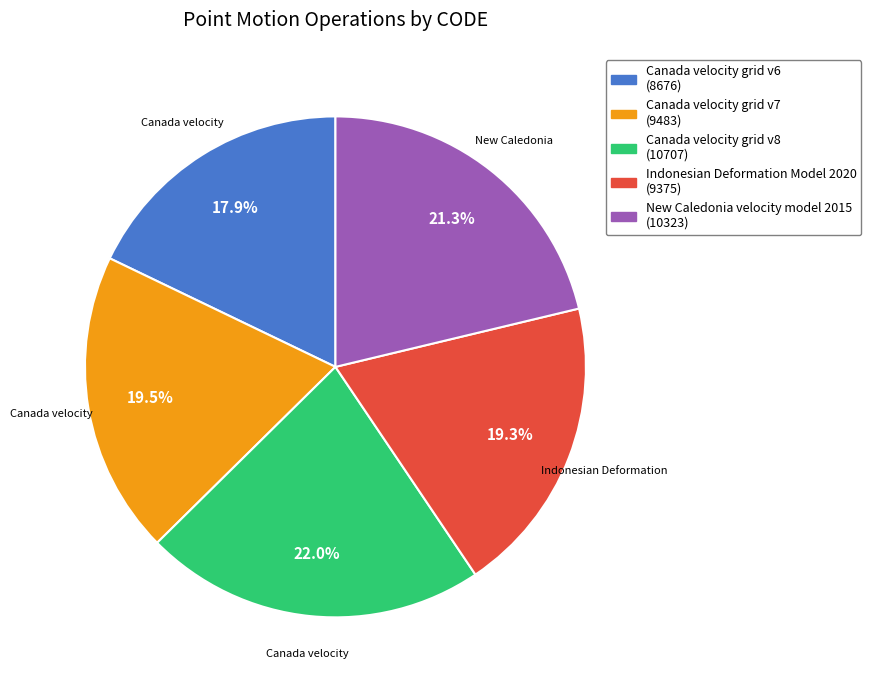

Is there a majority slice in this chart?

No